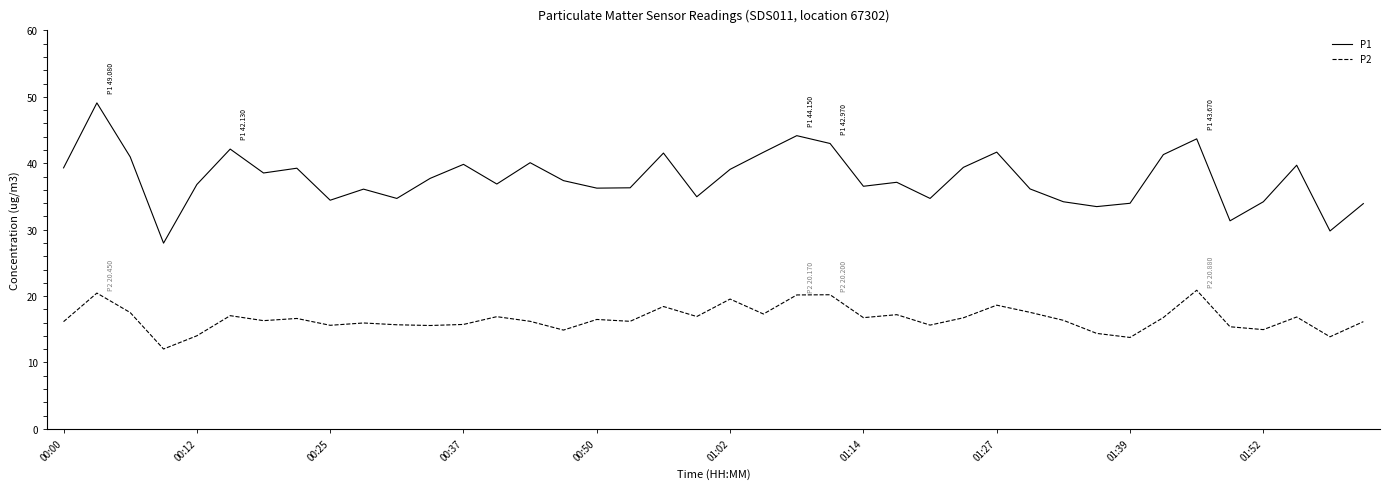

True or false: P2 and P1 cross at least once.

False